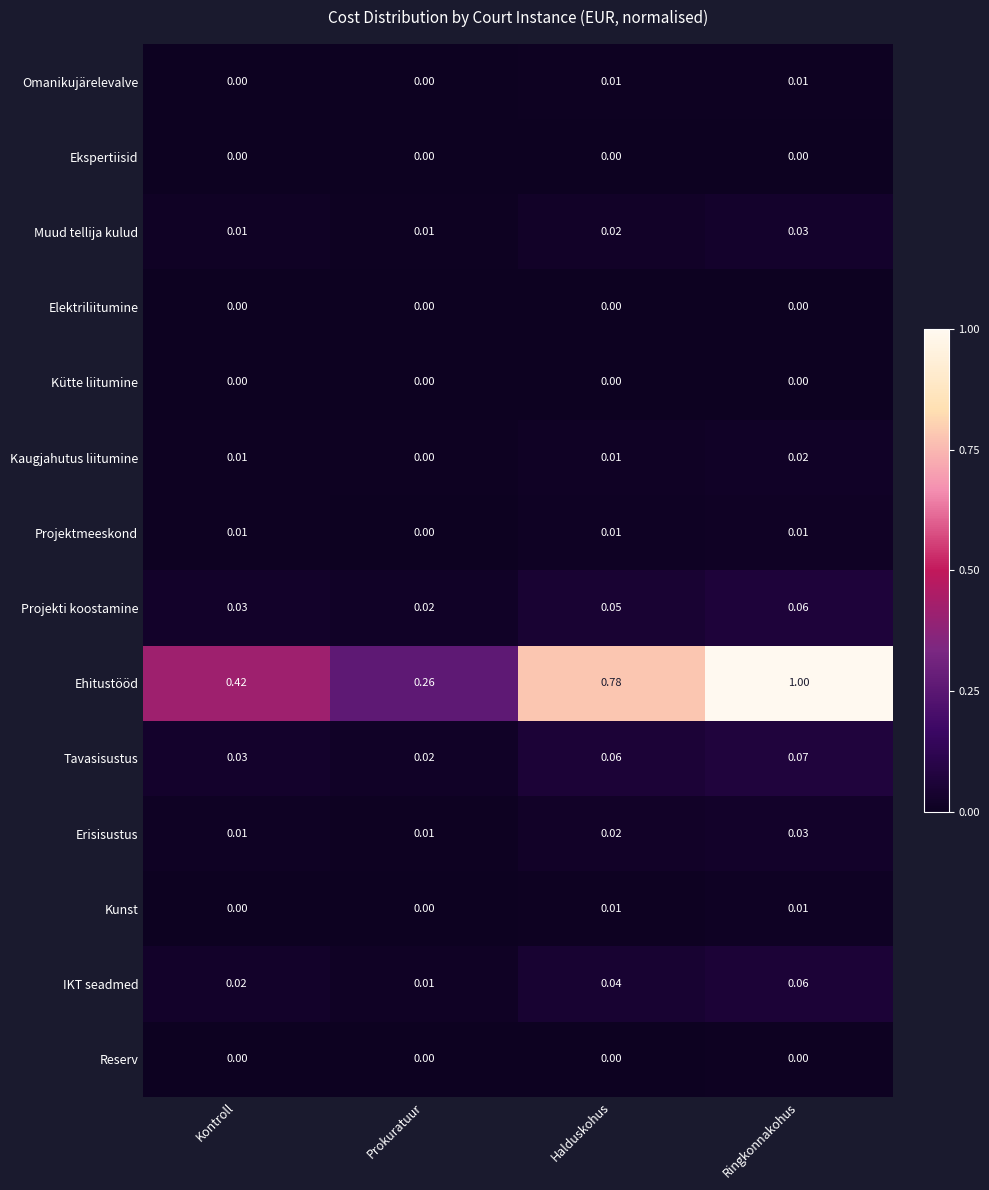

Which series has the largest total across all categories?

Ehitustööd